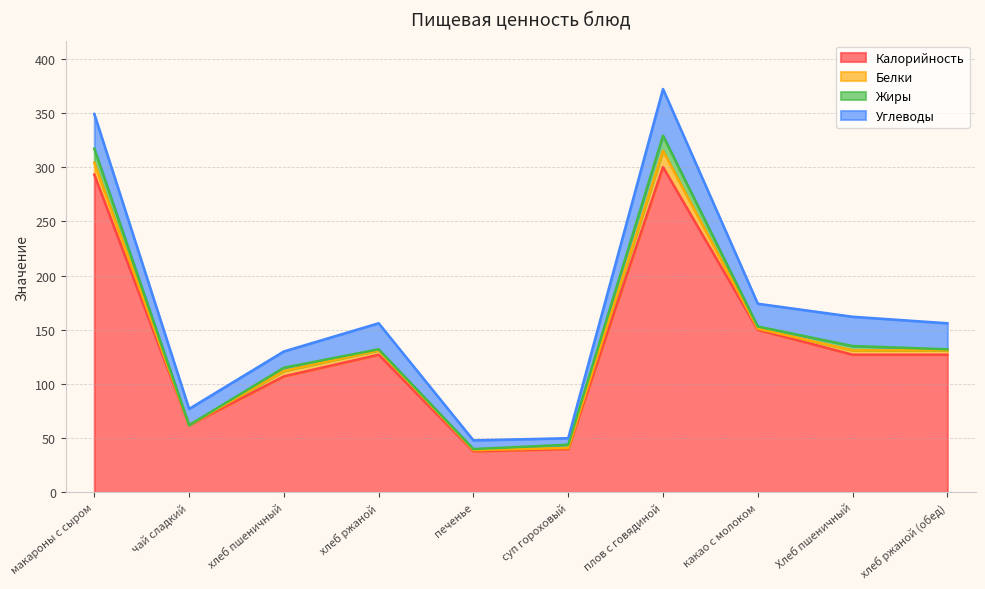

At which category does Белки reach its first local valley?

чай сладкий